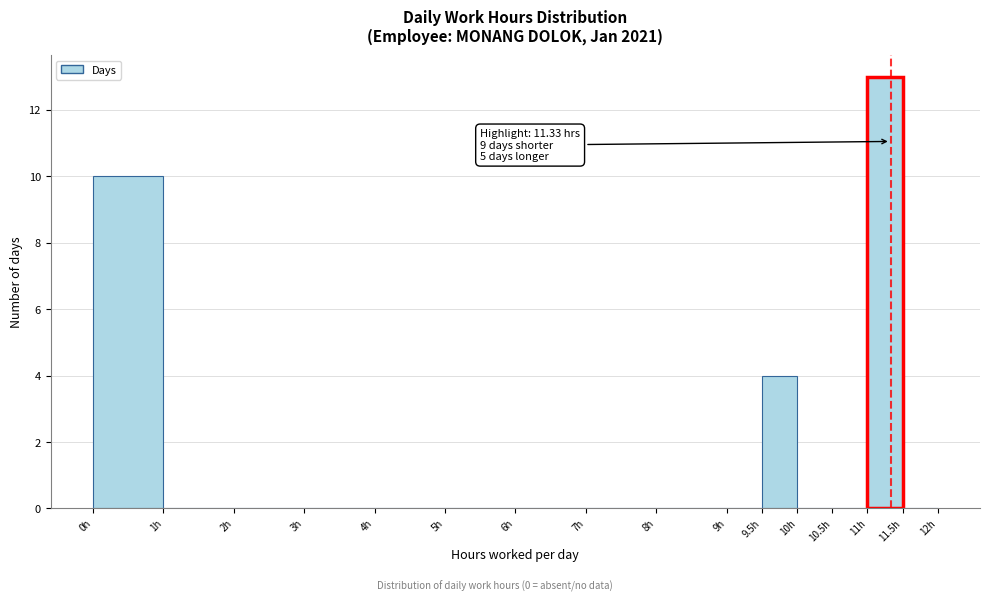

Which range on the x-axis has the tallest bar?

11.0 to 11.5